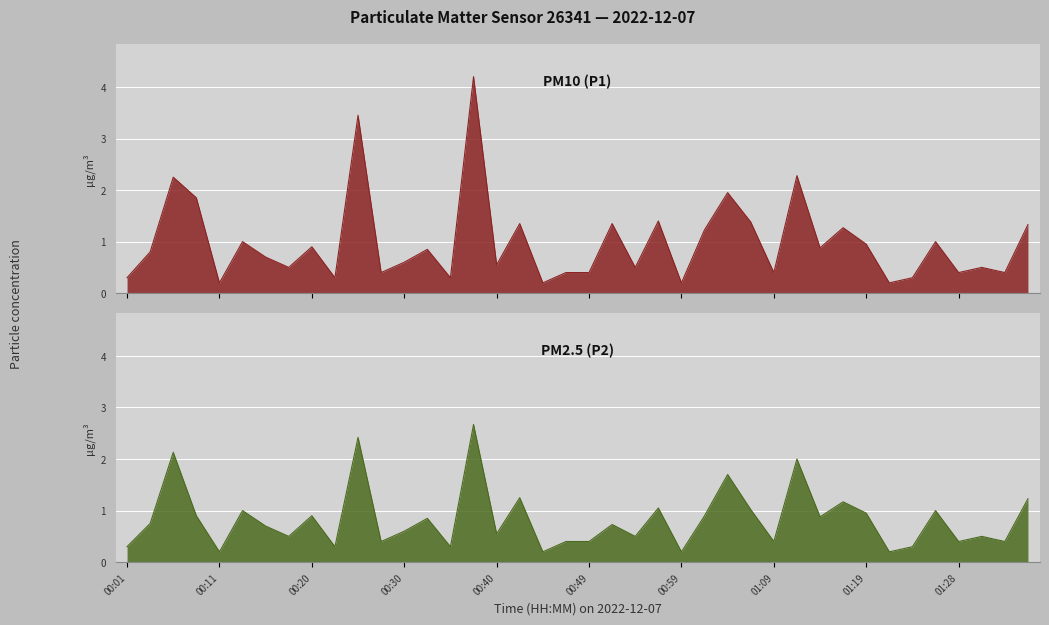

True or false: P2 has a value of 2.7 at 00:37.

True